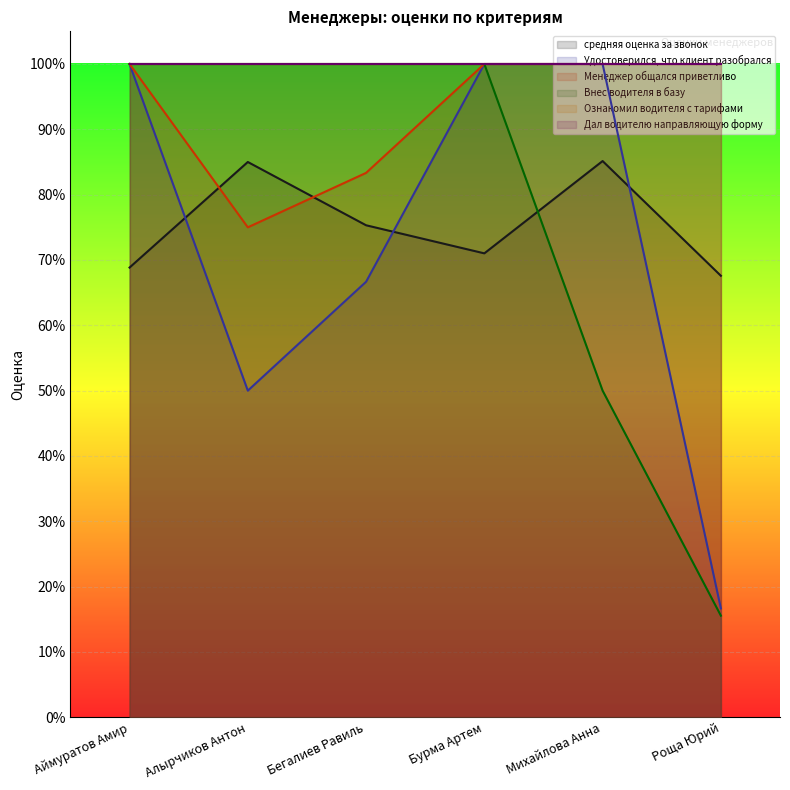

List the labels in order of Удостоверился, что клиент разобрался value, largest first.

Аймуратов Амир, Бурма Артем, Михайлова Анна, Бегалиев Равиль, Алырчиков Антон, Роща Юрий